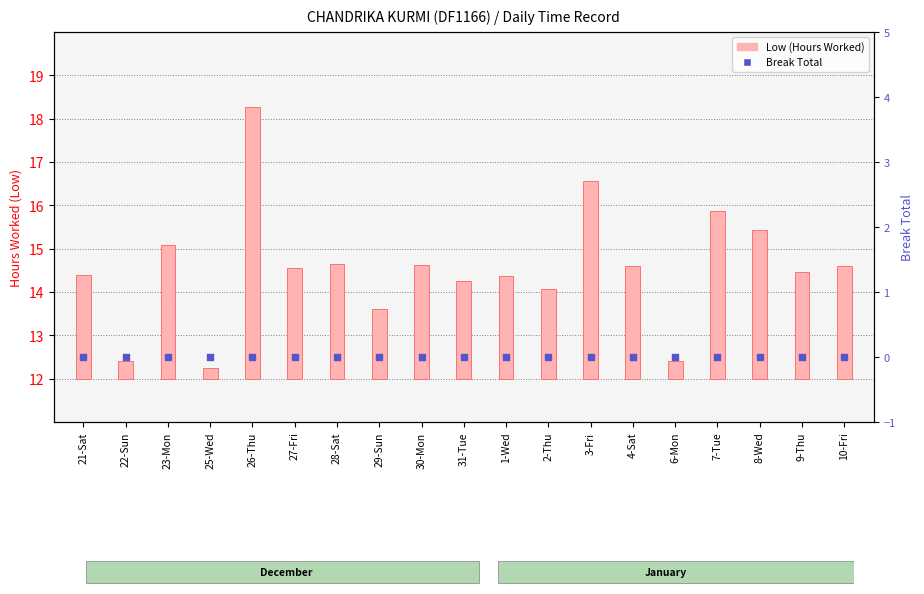

Which series has the largest Y range (max minus min)?

Low (Hours Worked)